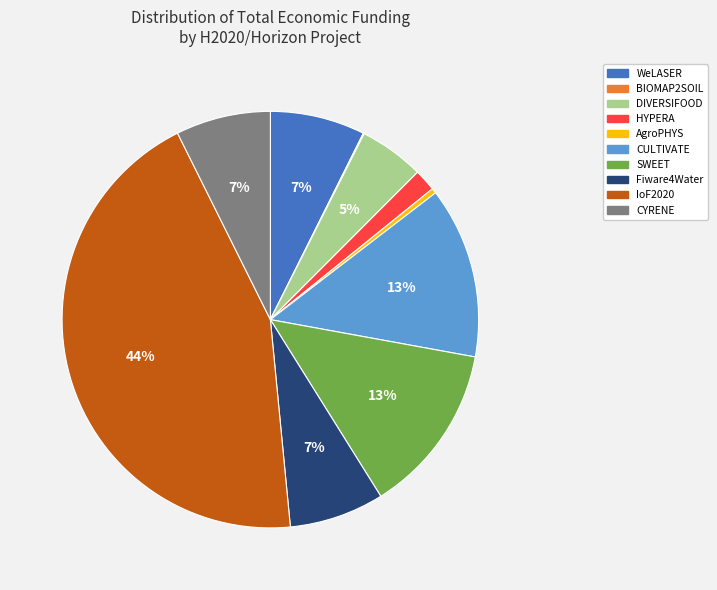

Is there any slice that represents more than half of the pie?

No